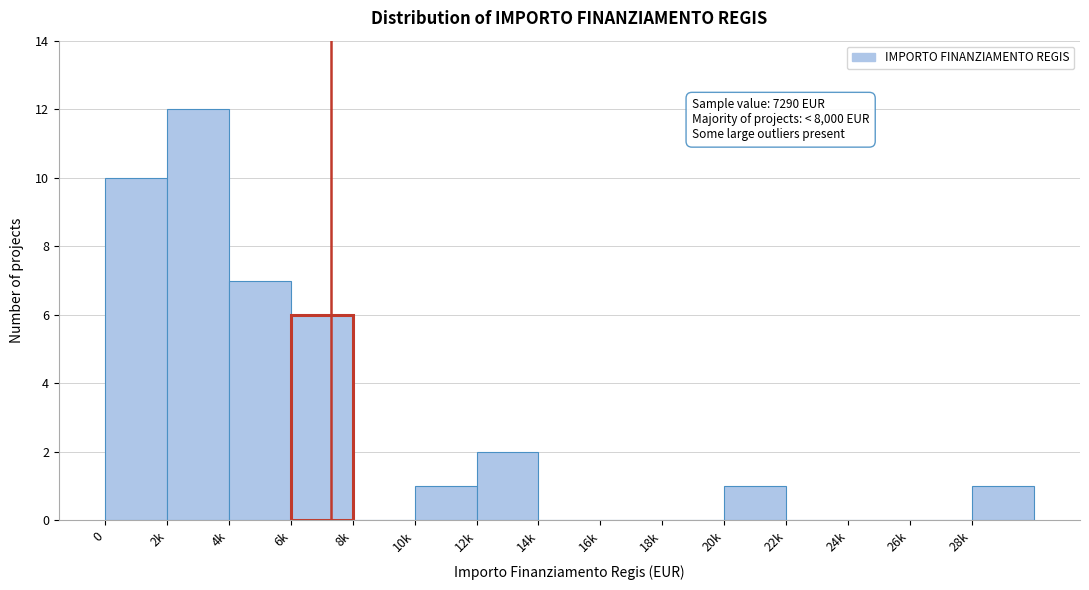

Reading left to right, extract all data points from this chart.

0=10	2k=12	4k=7	6k=6	8k=0	10k=1	12k=2	14k=0	16k=0	18k=0	20k=1	22k=0	24k=0	26k=0	28k=1